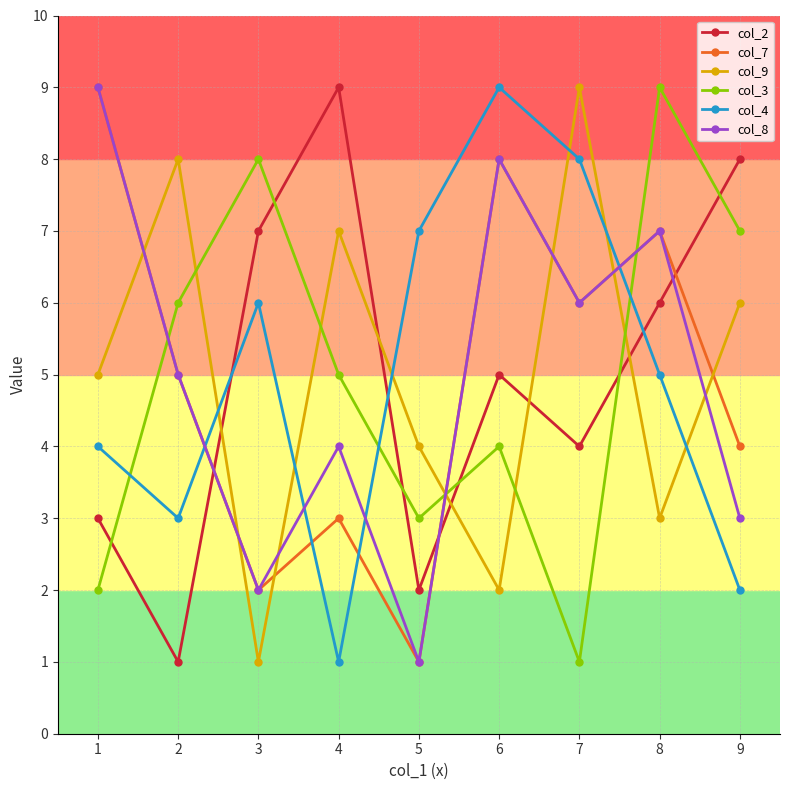

Reading left to right, what are all the values shown in this chart?

col_2: 1=3	2=1	3=7	4=9	5=2	6=5	7=4	8=6	9=8
col_7: 1=9	2=5	3=2	4=3	5=1	6=8	7=6	8=7	9=4
col_9: 1=5	2=8	3=1	4=7	5=4	6=2	7=9	8=3	9=6
col_3: 1=2	2=6	3=8	4=5	5=3	6=4	7=1	8=9	9=7
col_4: 1=4	2=3	3=6	4=1	5=7	6=9	7=8	8=5	9=2
col_8: 1=9	2=5	3=2	4=4	5=1	6=8	7=6	8=7	9=3